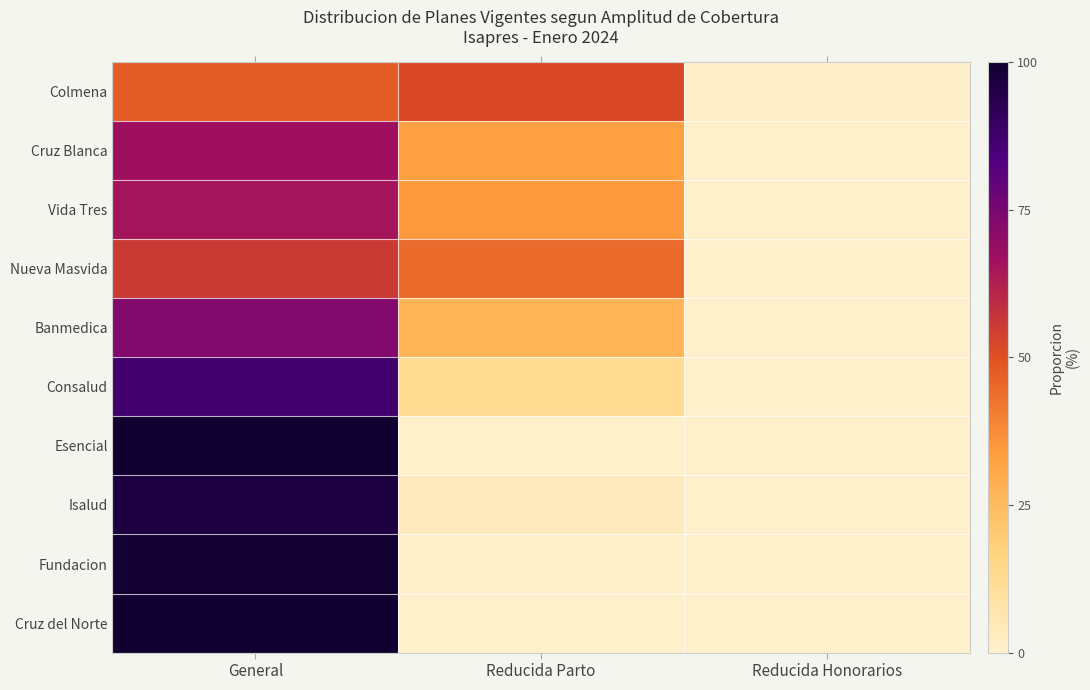

Rank the series by their maximum value, from lowest to highest.

Colmena, Nueva Masvida, Vida Tres, Cruz Blanca, Banmedica, Consalud, Isalud, Fundacion, Esencial, Cruz del Norte